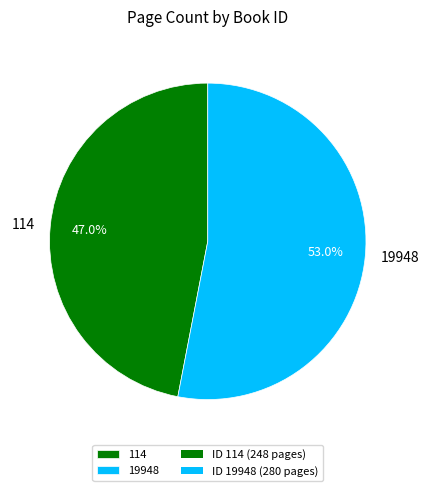

Do 114 and 19948 together represent more than half of the pie?

Yes